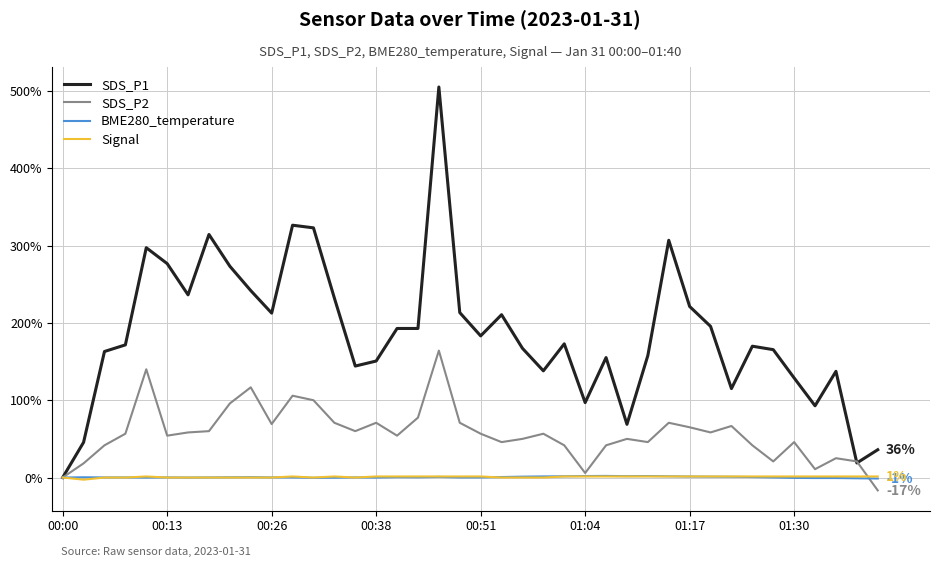

Which series has the largest total across all categories?

SDS_P1